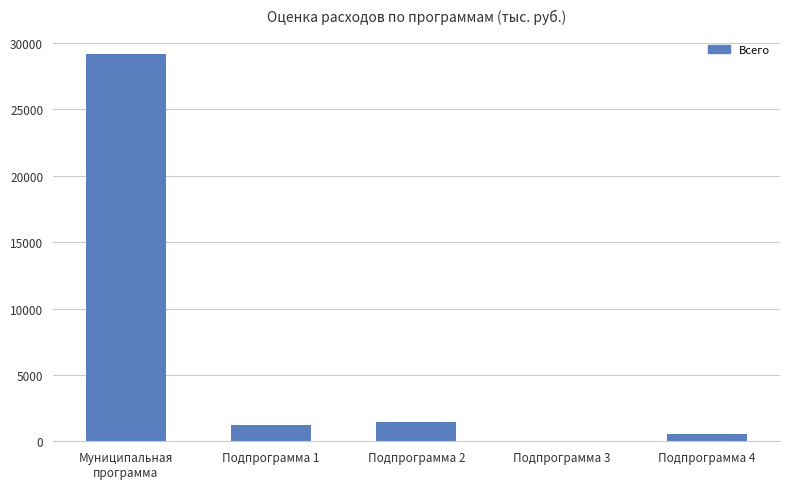

What is the maximum value shown in the chart?

29135.2